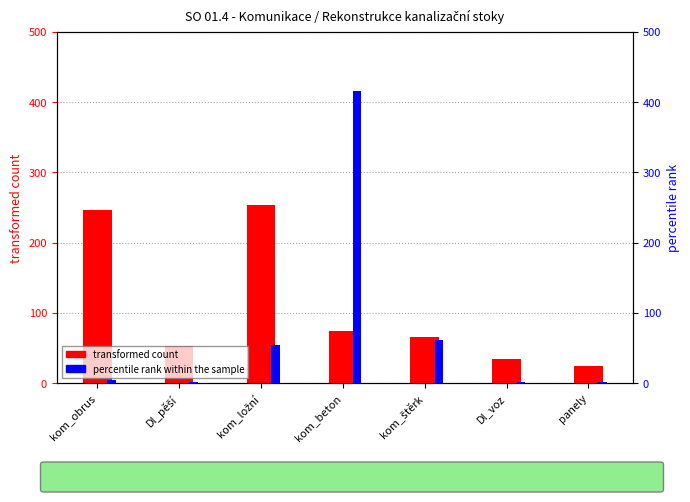

Is it true that percentile rank within the sample equals 1 at Dl_pěší?

False